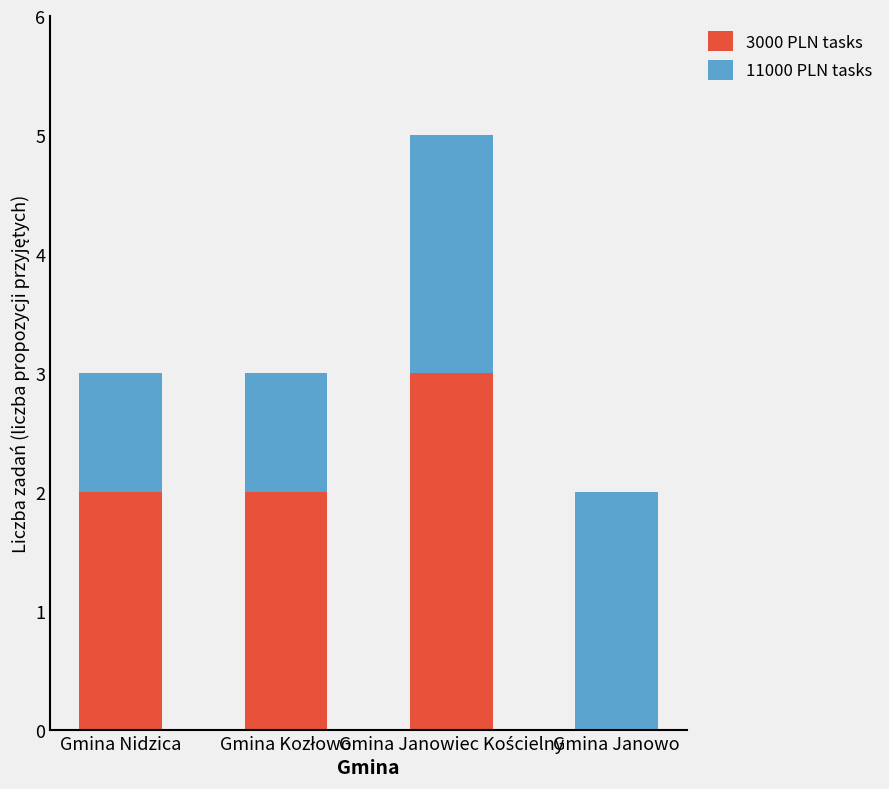

What is the total value across all series at Gmina Nidzica?

3